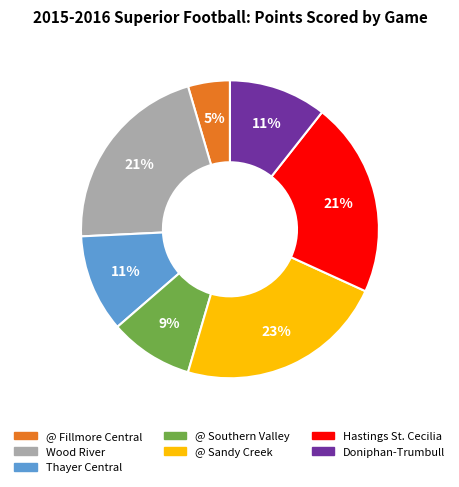

Is it true that @ Fillmore Central is 11% of the pie?

False